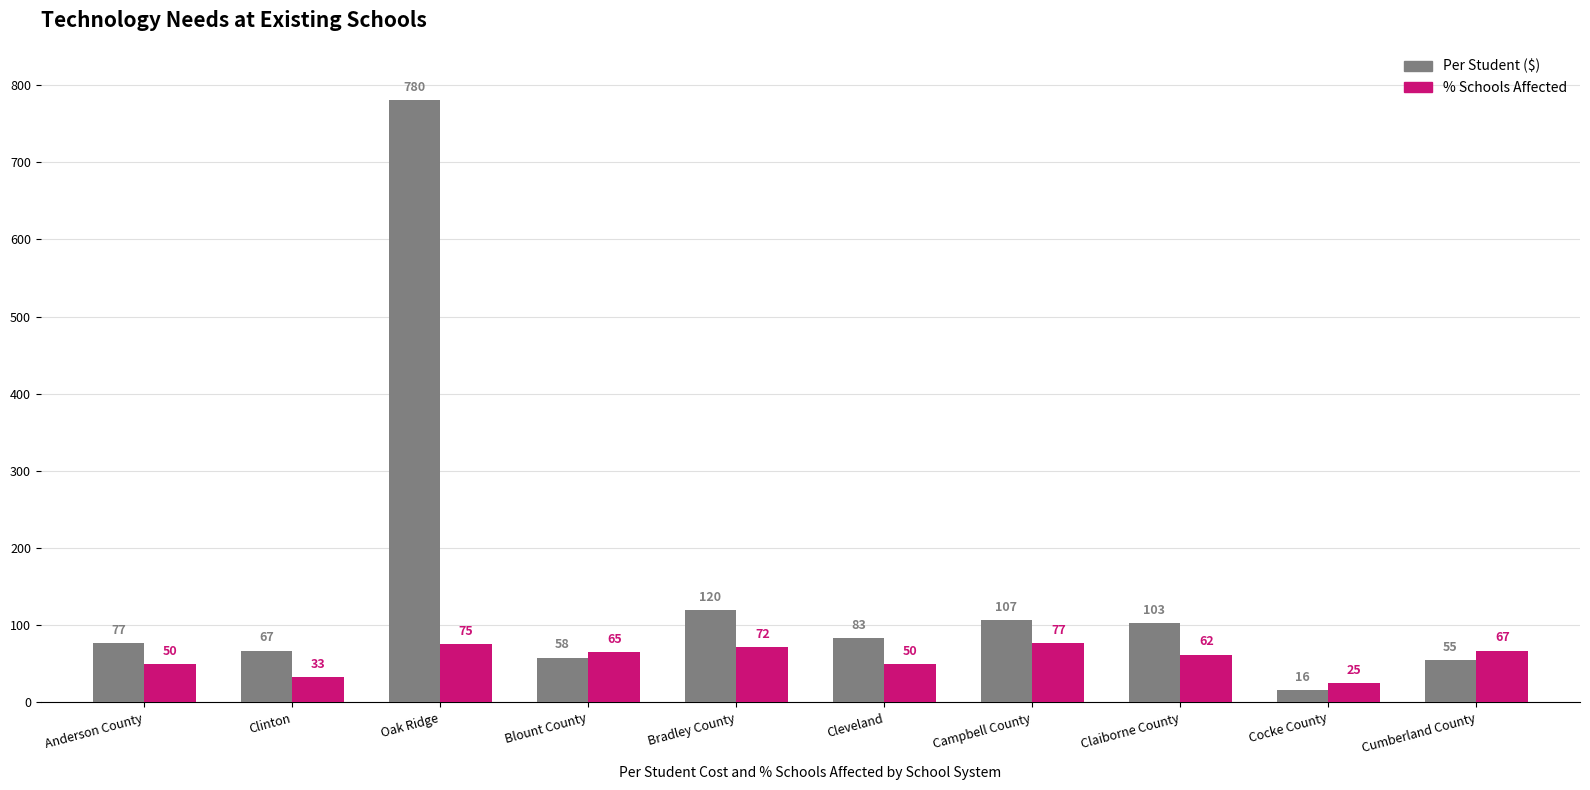

The Per Student ($) series shows 58 at Blount County. True or false?

True